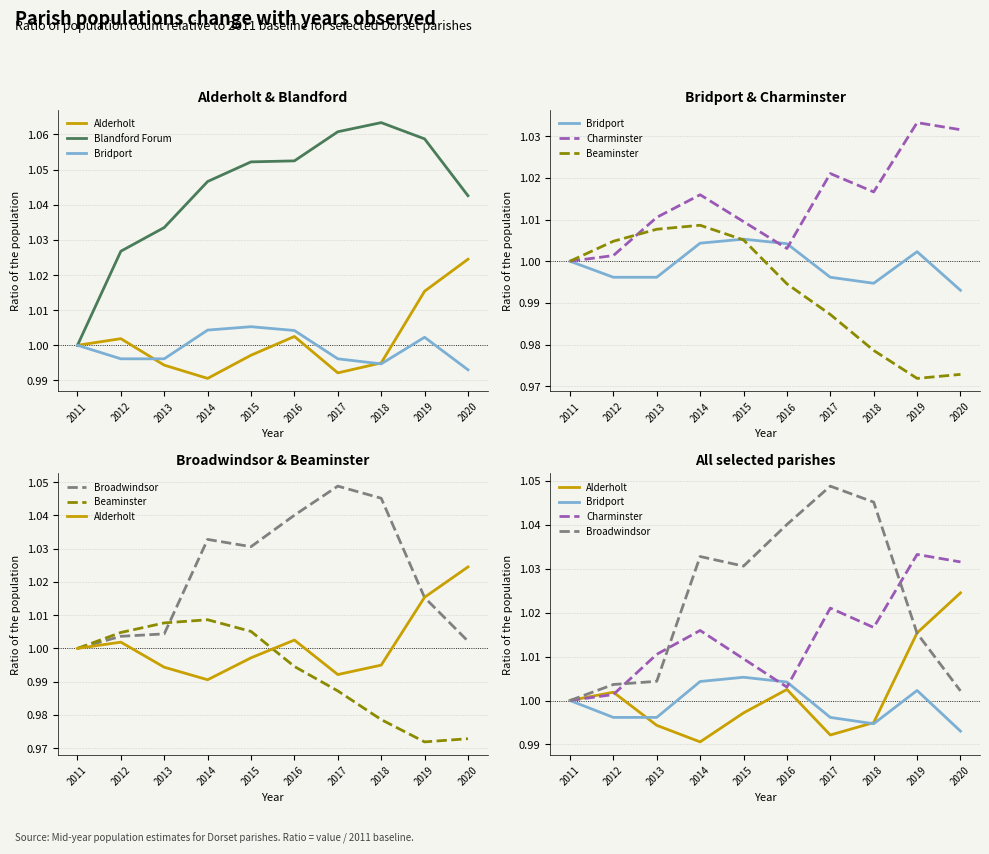

True or false: Bridport and Beaminster cross at least once.

True